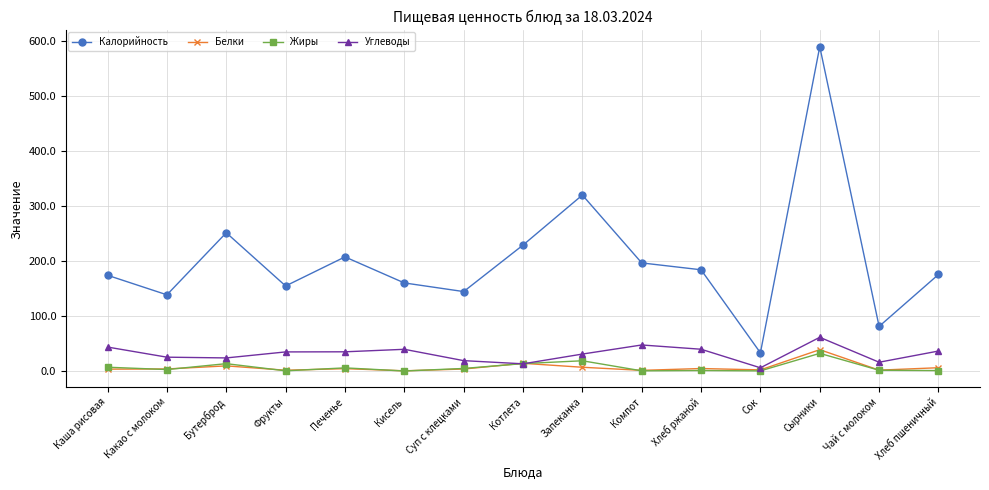

What is the total value across all series at Каша рисовая?

227.6